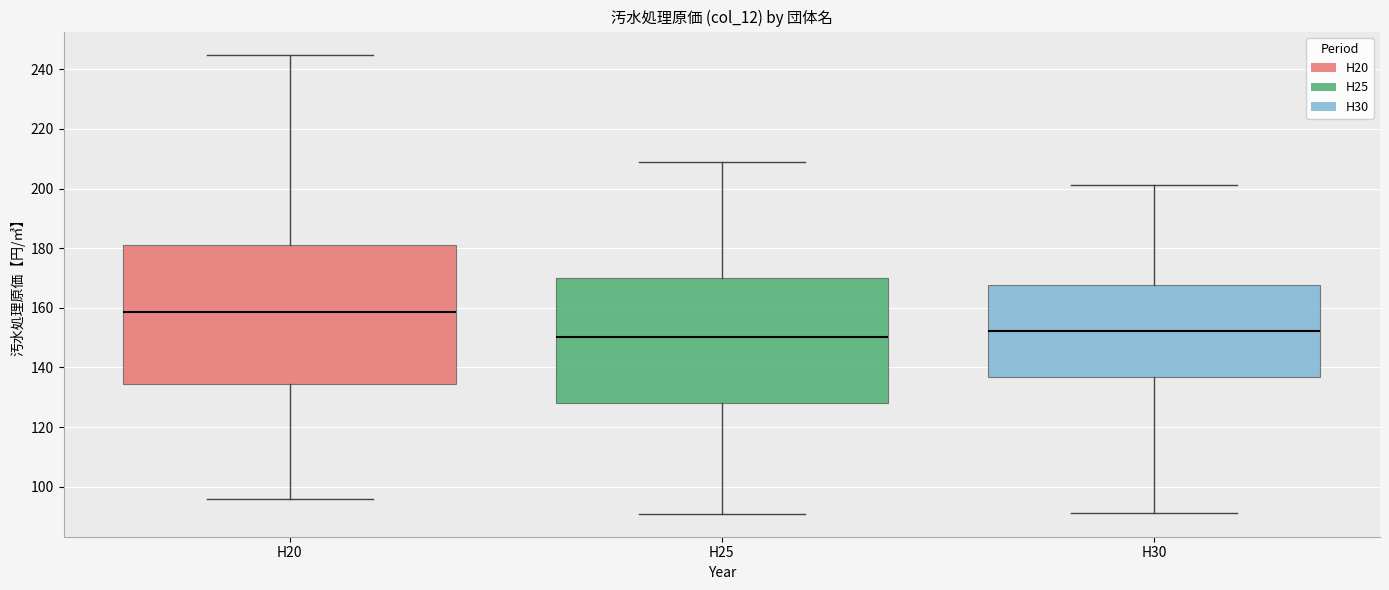

Reading left to right, transcribe this box plot: for each box, give where its median line is, the range the box spans, and where its two whiskers end, as read against the y-axis. The values are not printed on the chart, so give them approximately, as read against the axis.

H20: median 158, box 134 to 180, whiskers 96 to 244
H25: median 150, box 128 to 170, whiskers 90 to 210
H30: median 152, box 136 to 168, whiskers 92 to 202